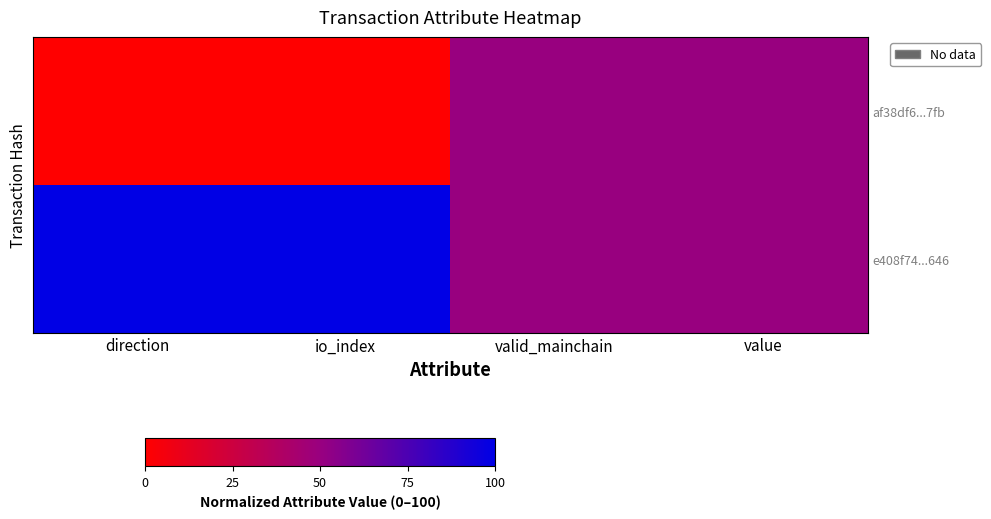

Which series changed the most between direction and io_index?

af38df6...7fb